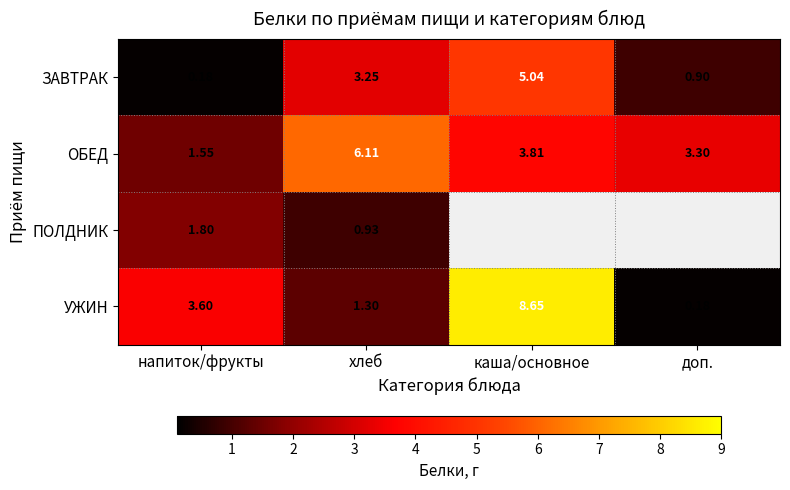

Rank the categories by УЖИН value from lowest to highest.

доп., хлеб, напиток/фрукты, каша/основное